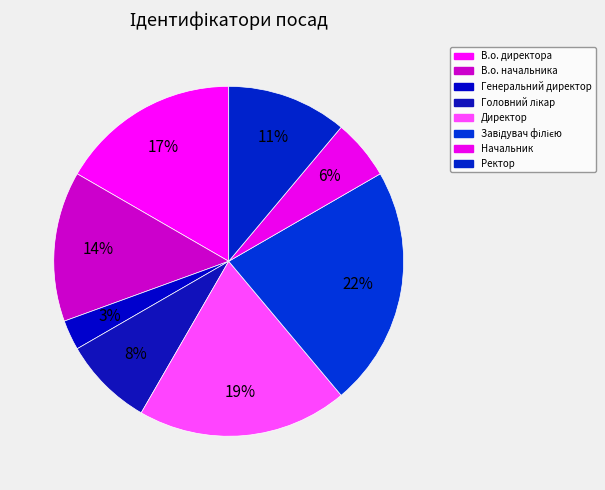

Is there any slice that represents more than half of the pie?

No